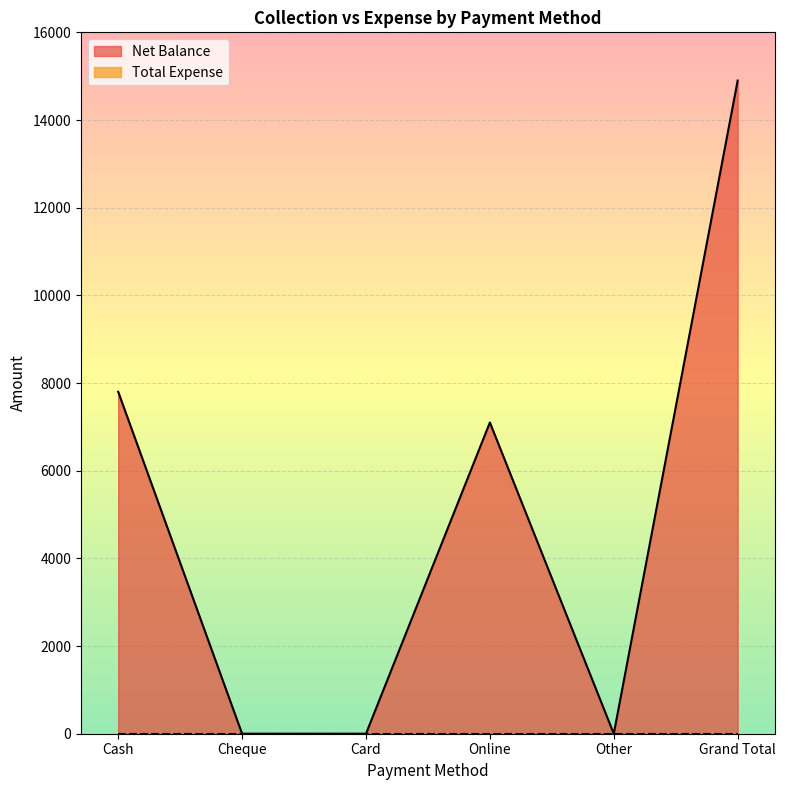

Does the chart display data point markers on the line(s)?

No